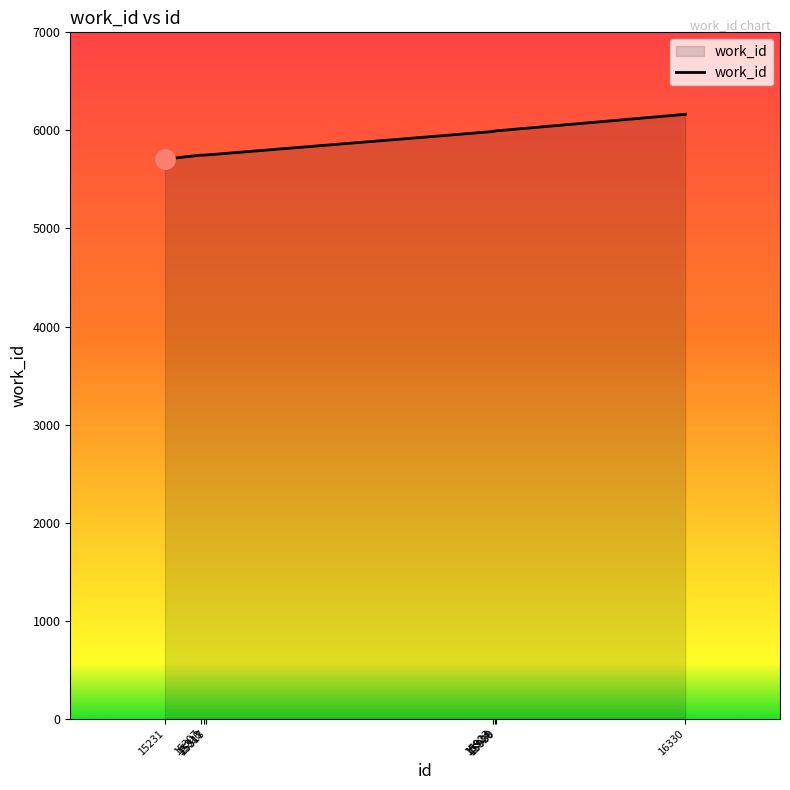

What is the difference between the maximum and minimum values?

457